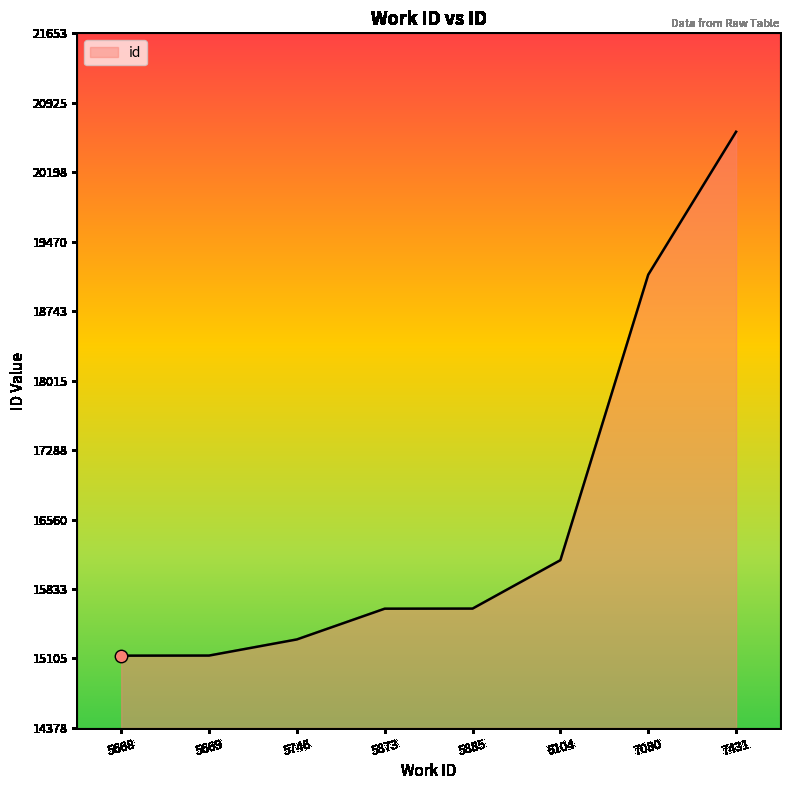

Between 7431 and 5873, which is larger?

7431